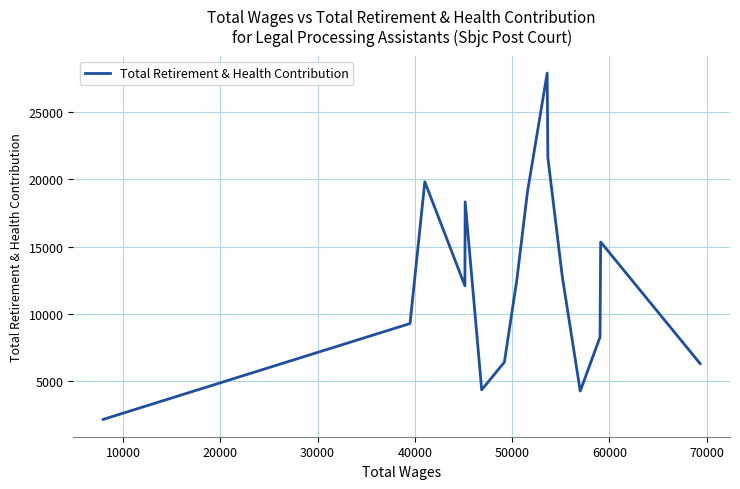

What is the difference between the maximum and minimum values?

25744